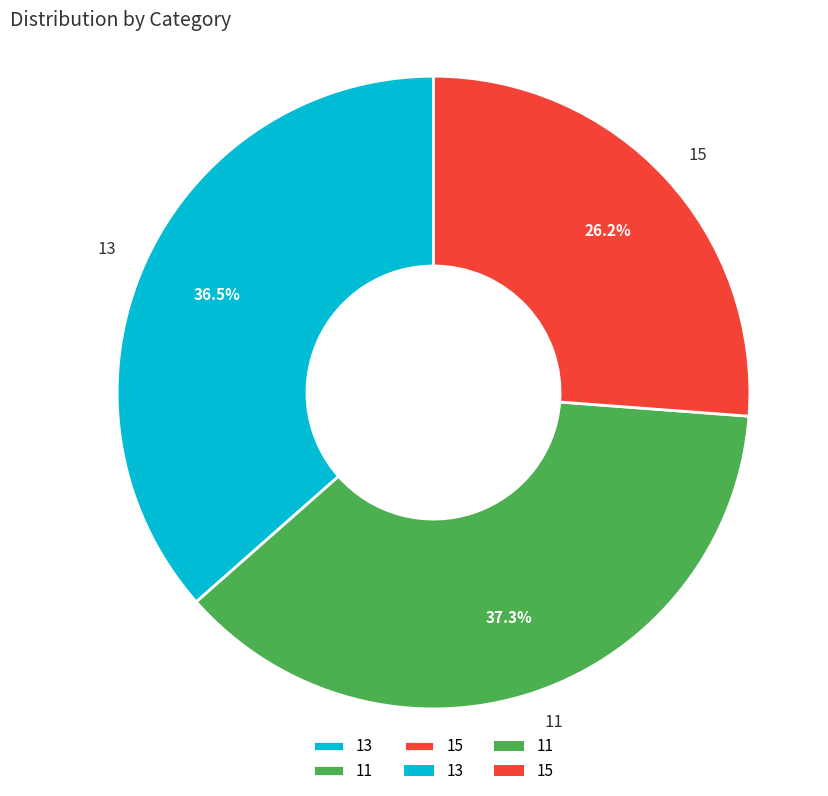

What percentage is NOT represented by 11?

62.7%